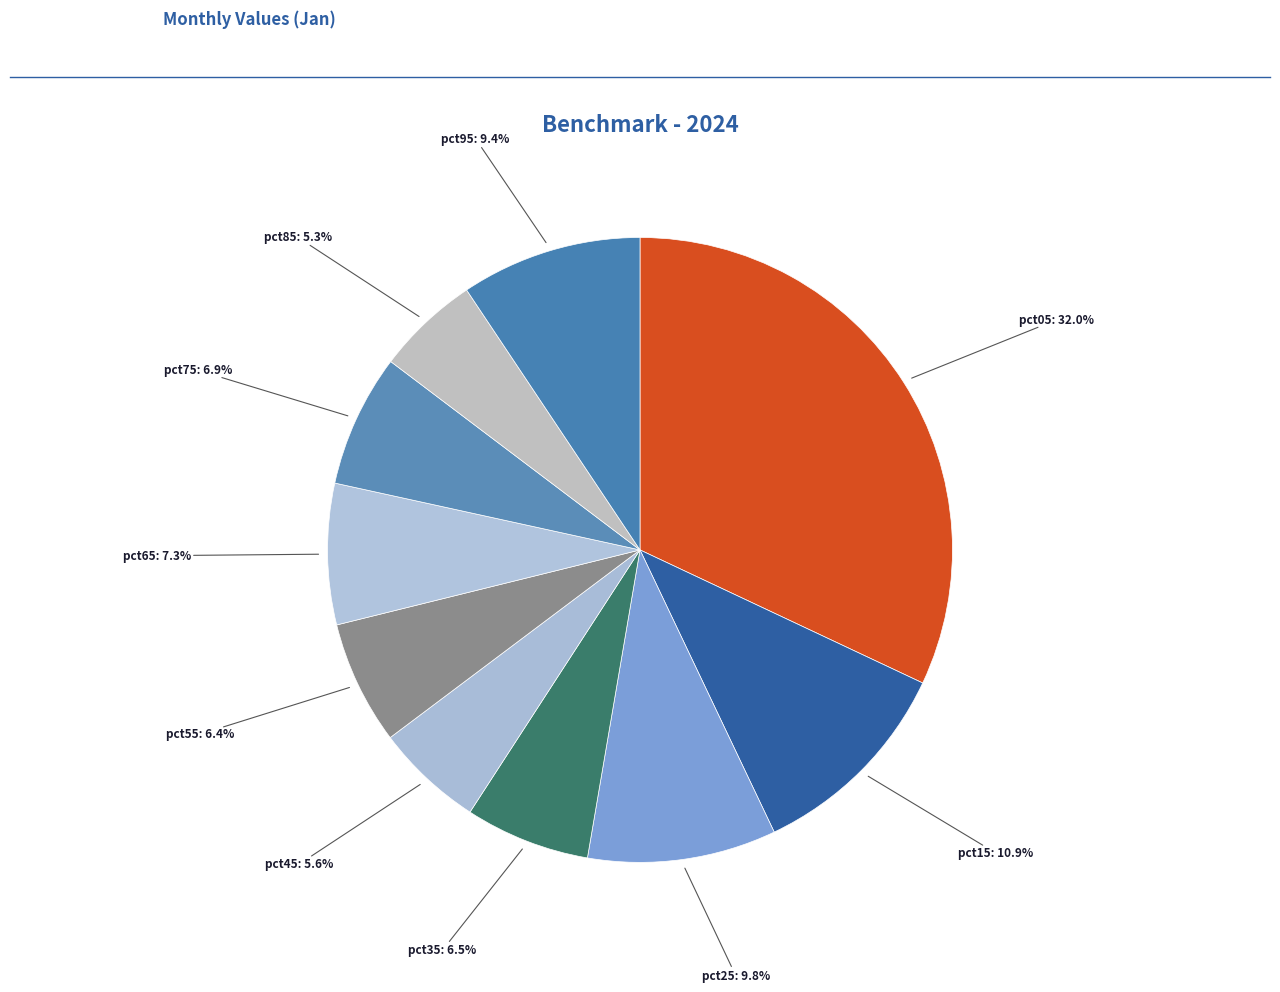

Which has a higher value, pct25 or pct45?

pct25